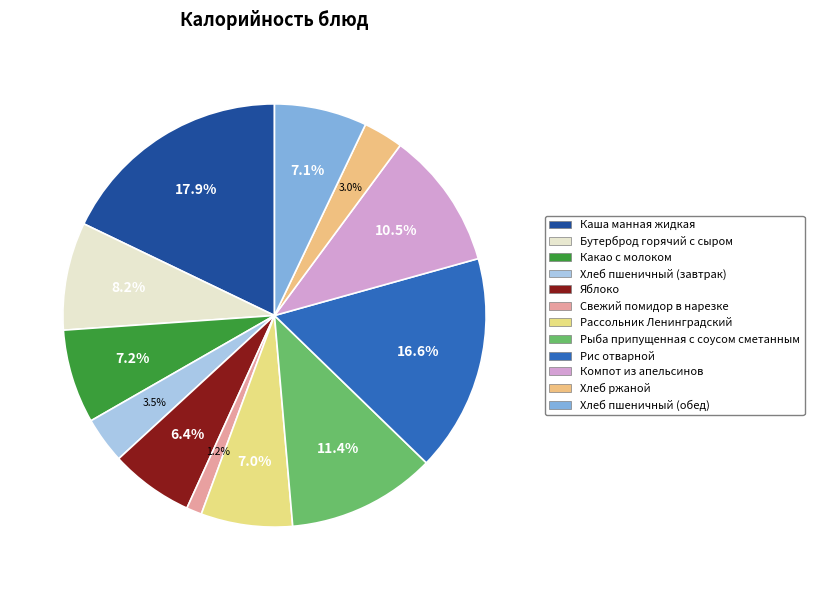

How many segments does this pie chart have?

12